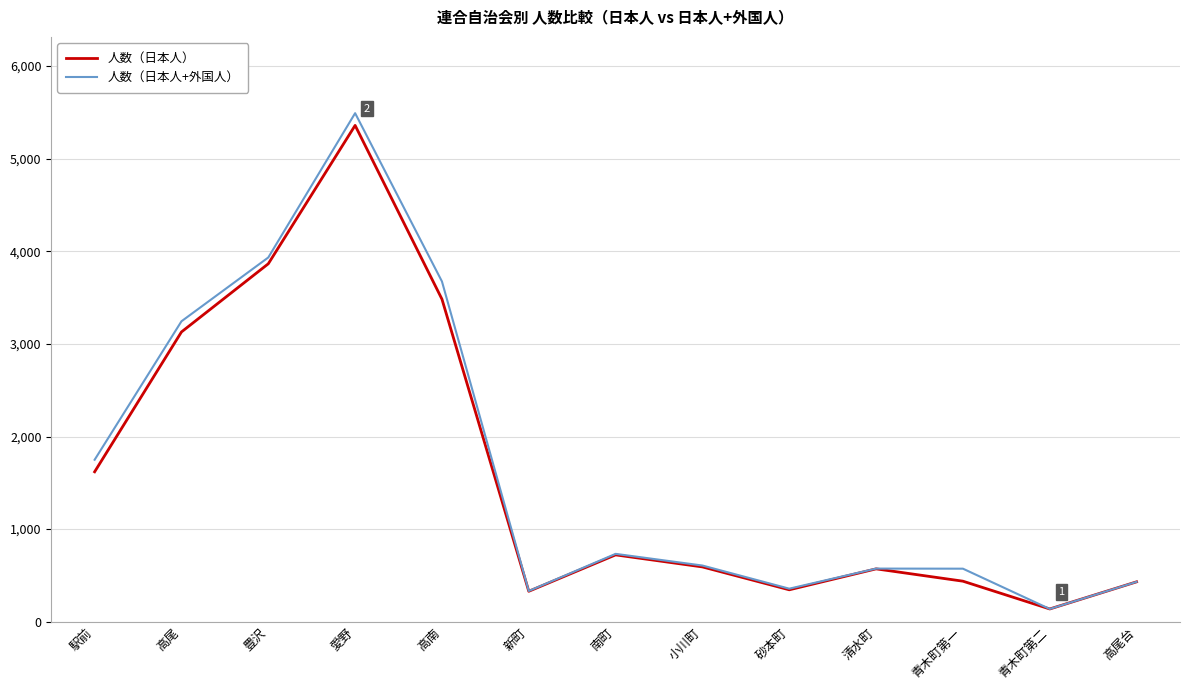

Which label corresponds to the largest value in the chart?

愛野